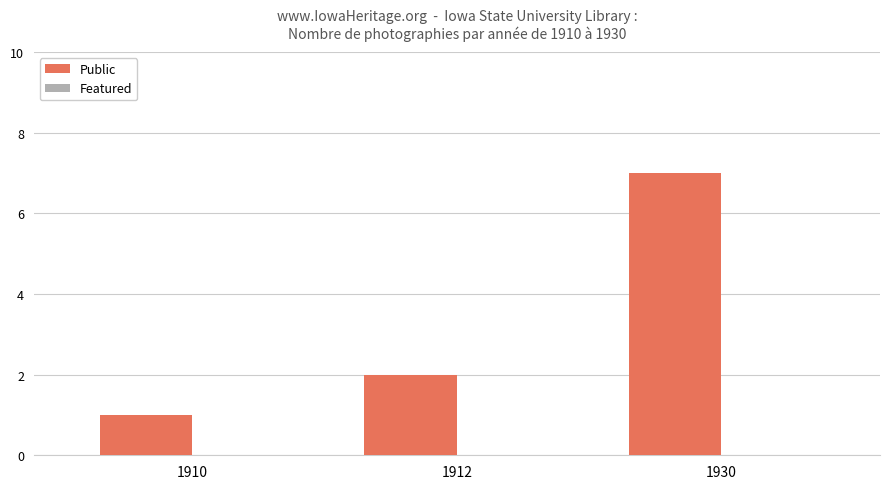

Rank the categories by value from lowest to highest.

1910, 1912, 1930